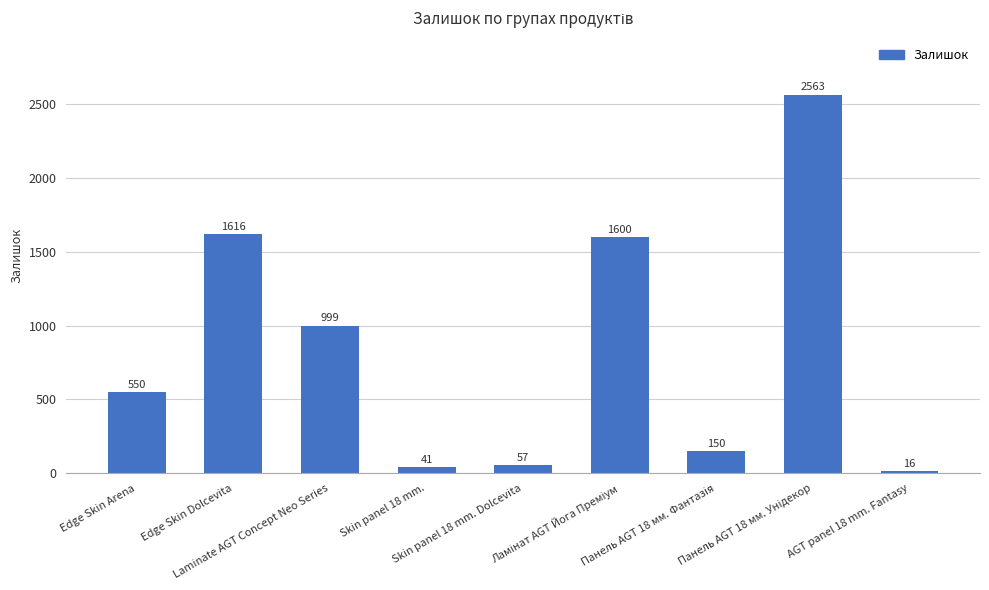

What is the smallest value displayed?

16